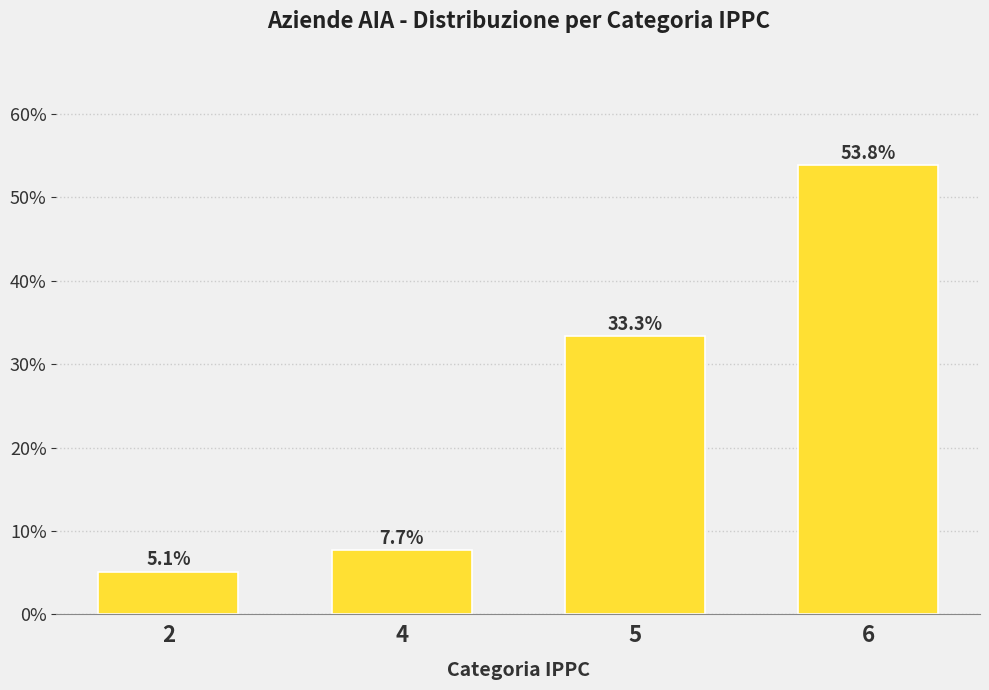

Reading left to right, list all the values displayed in this chart.

5.1	7.7	33.3	53.8